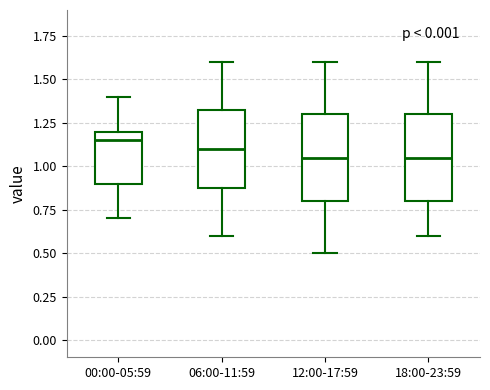

Reading left to right, read every box against the y-axis: the position of its median line, the range the box covers, and the ends of its whiskers. The values are not printed on the chart, so give them approximately, as read against the axis.

00:00-05:59: median 1.15, box 0.90 to 1.20, whiskers 0.70 to 1.40
06:00-11:59: median 1.10, box 0.90 to 1.35, whiskers 0.60 to 1.60
12:00-17:59: median 1.05, box 0.80 to 1.30, whiskers 0.50 to 1.60
18:00-23:59: median 1.05, box 0.80 to 1.30, whiskers 0.60 to 1.60